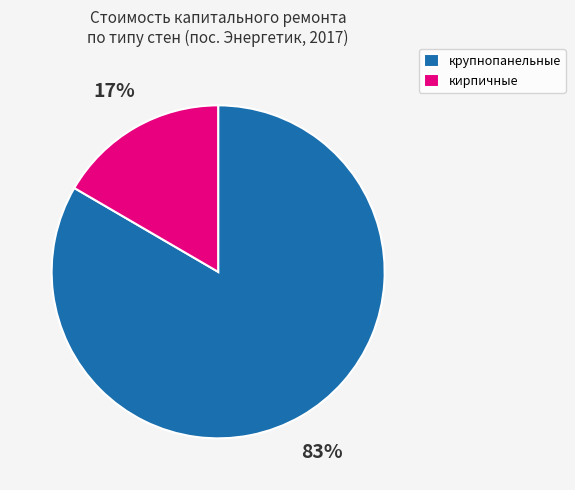

Which has a higher value, крупнопанельные or кирпичные?

крупнопанельные